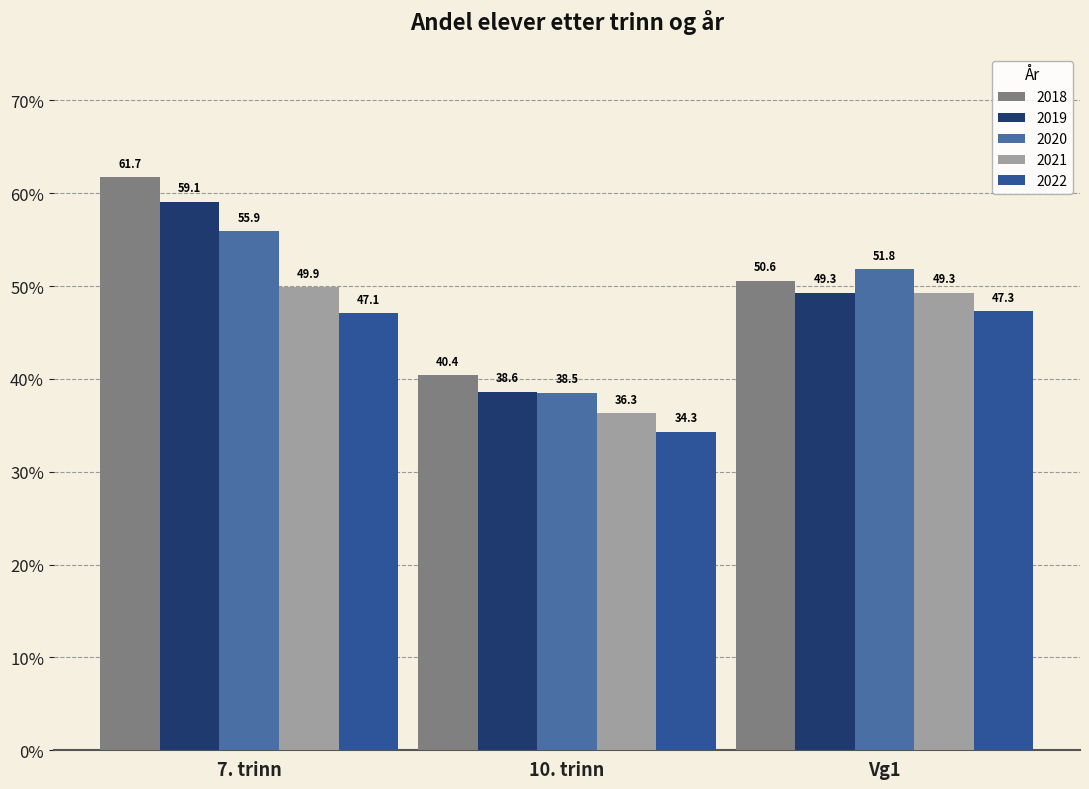

True or false: 2022 has a value of 9.6 at 10. trinn.

False